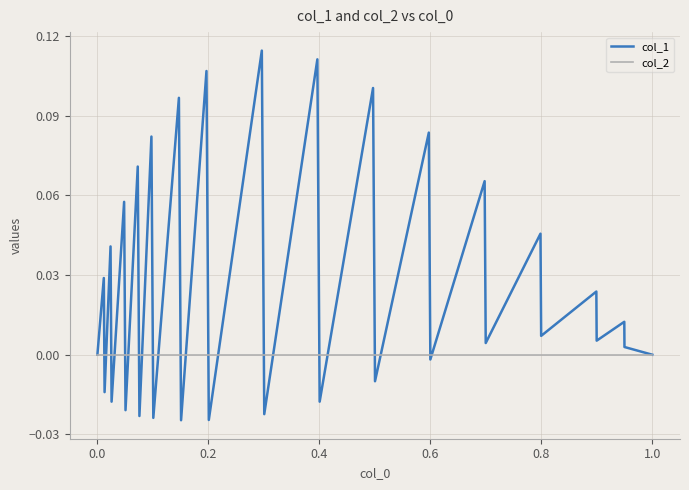

Which series has the largest range (max minus min)?

col_1